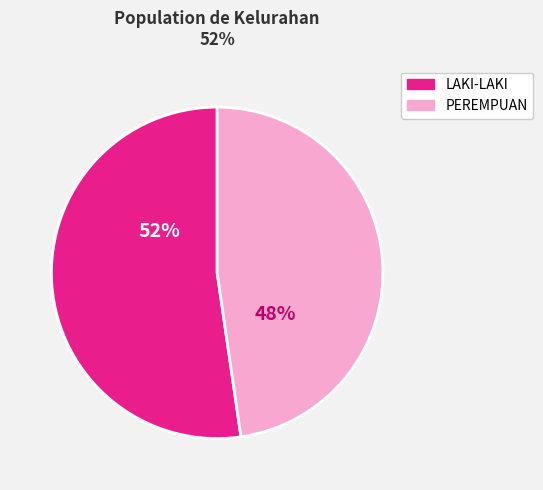

Is there a majority slice in this chart?

Yes